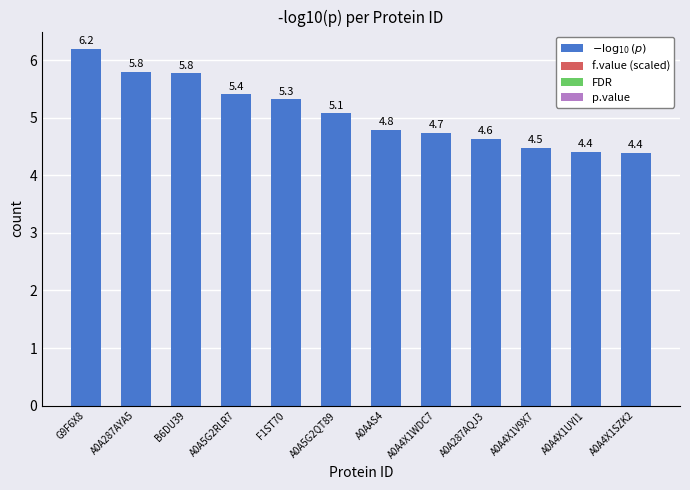

What is the sum of all values?

61.0